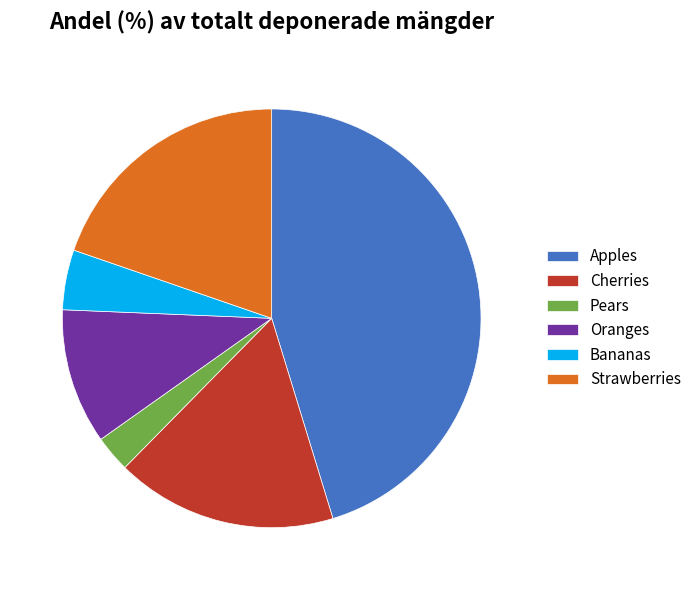

Is Bananas the majority of the pie?

No